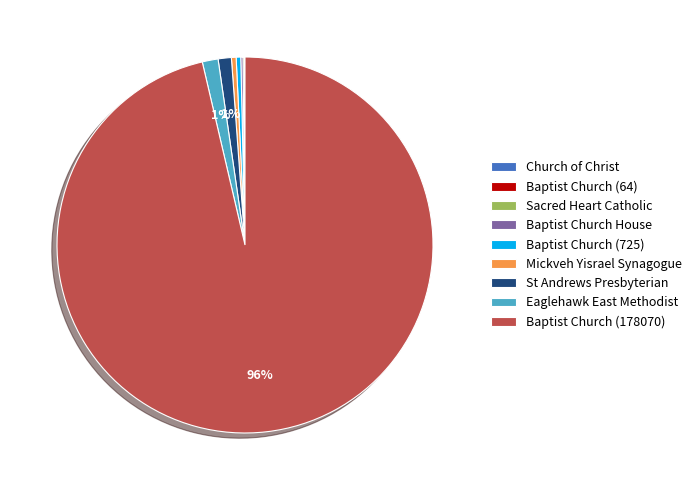

Which category has the biggest portion of the pie?

Baptist Church (178070)